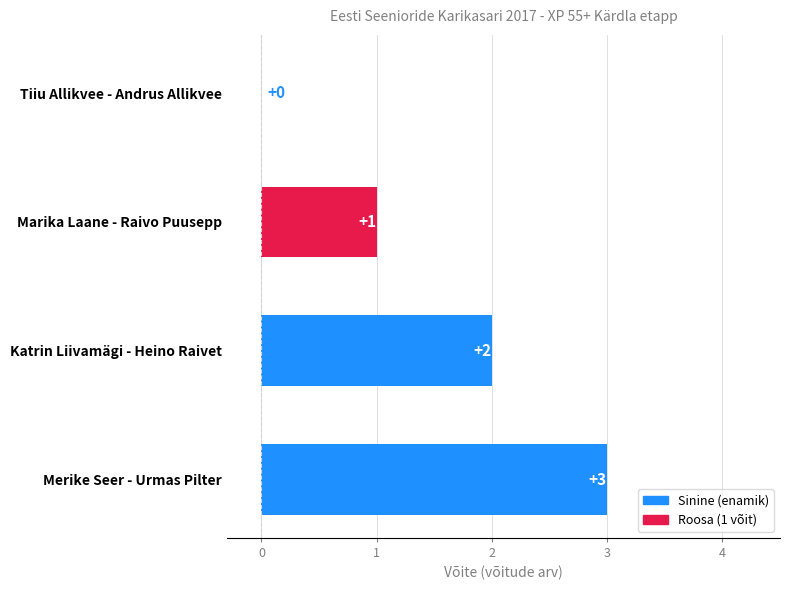

The chart shows a value of 3 at Katrin Liivamägi - Heino Raivet. True or false?

False